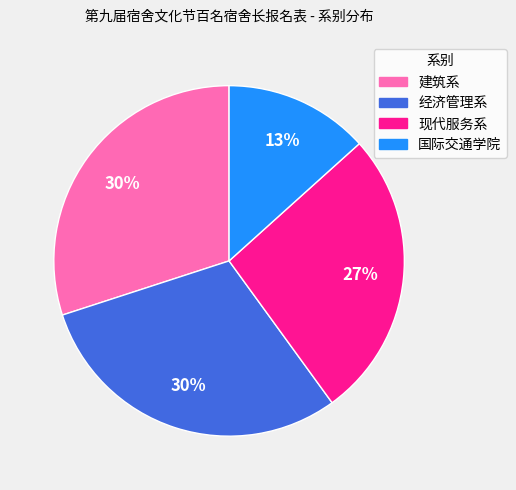

Is it true that 现代服务系 is 27% of the pie?

True